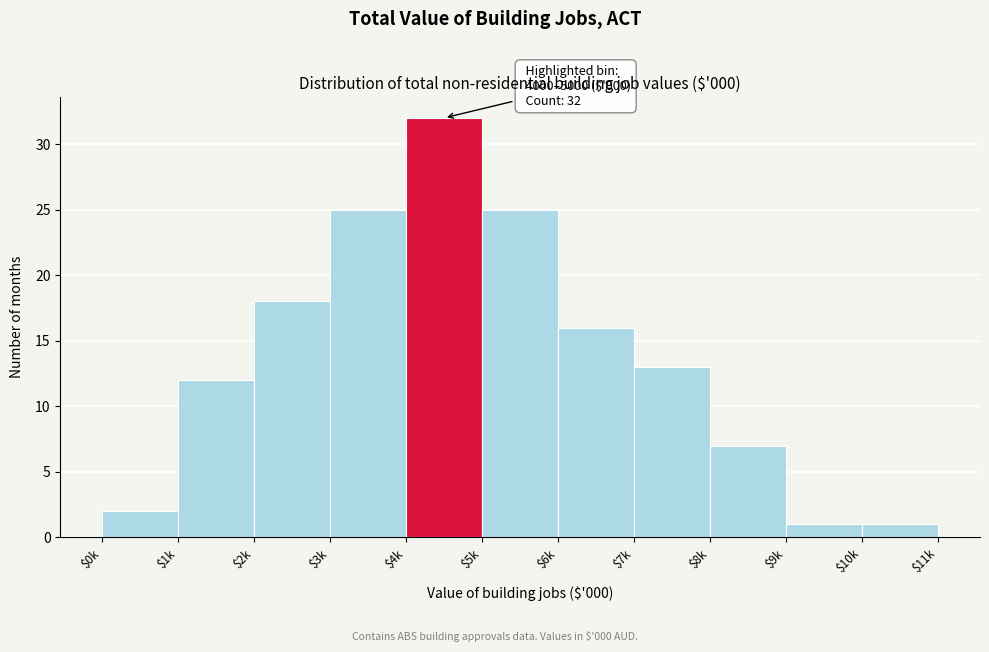

Reading left to right, list all the values displayed in this chart.

2	12	18	25	32	25	16	13	7	1	1